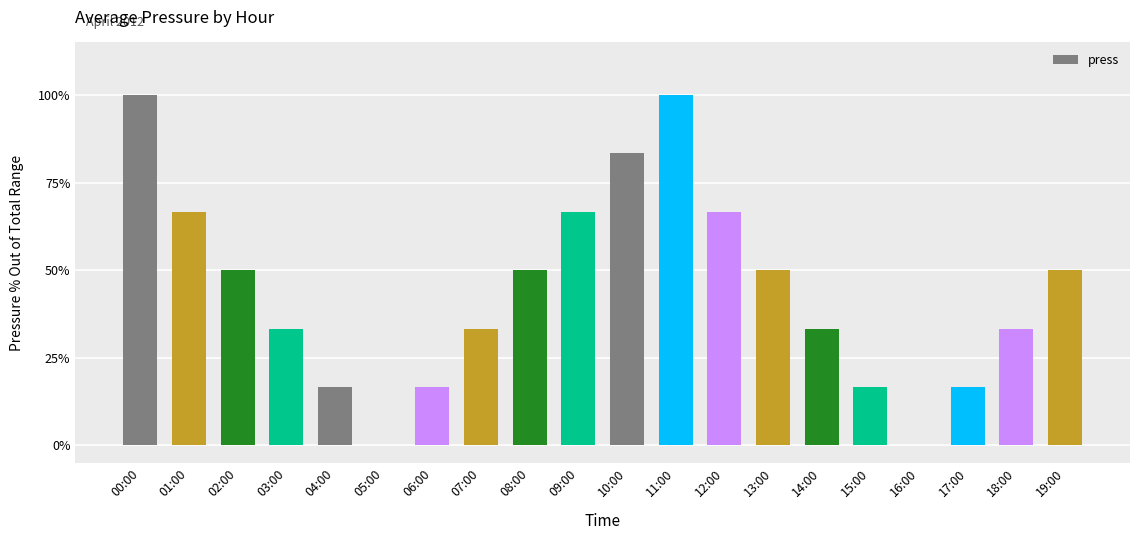

What position from the left is 01:00?

2